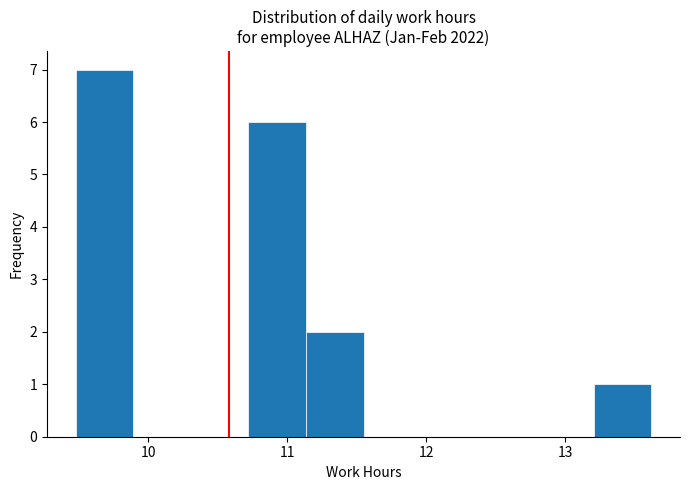

How tall is the bar that spans 10.7 to 11.1 on the x-axis? Neither the bar edges nor the heights are printed on the chart, so give them approximately, as read against the axes.

6